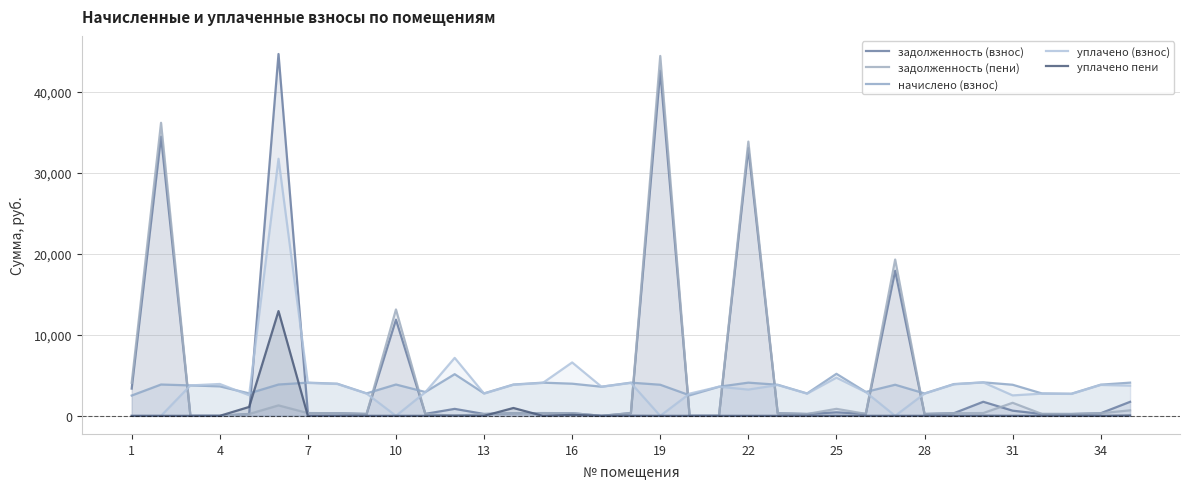

How many lines are shown in the chart?

5